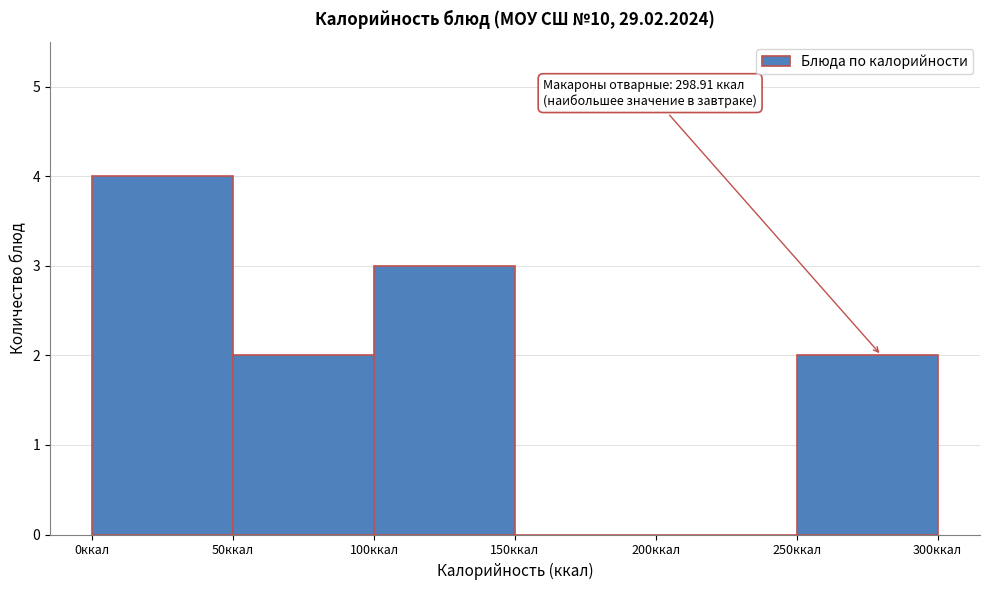

Over which range of the x-axis is the bar tallest?

0 to 50